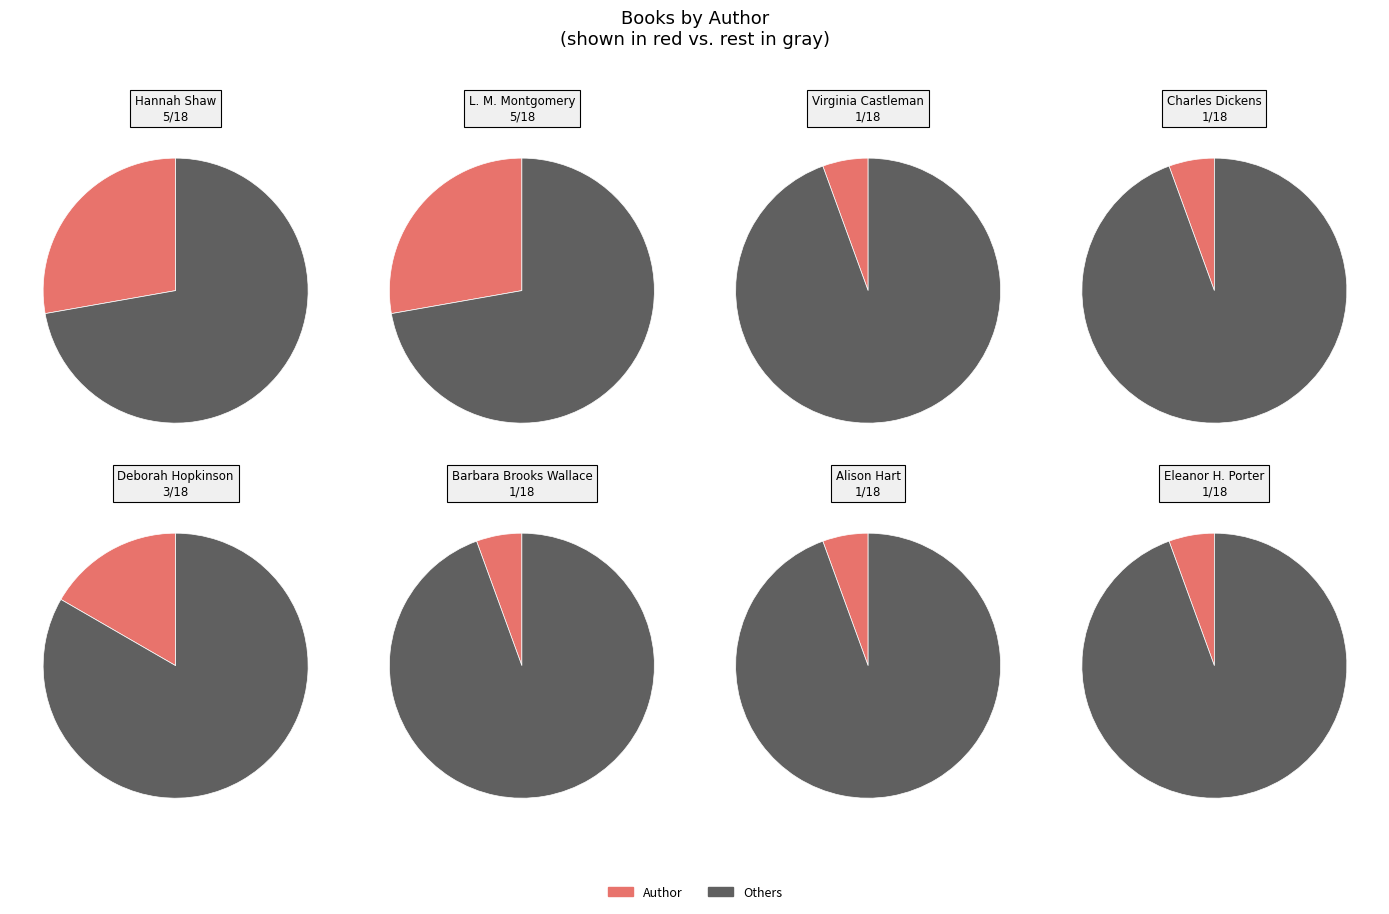

Is the sum of Alison Hart and Deborah Hopkinson greater than half?

No